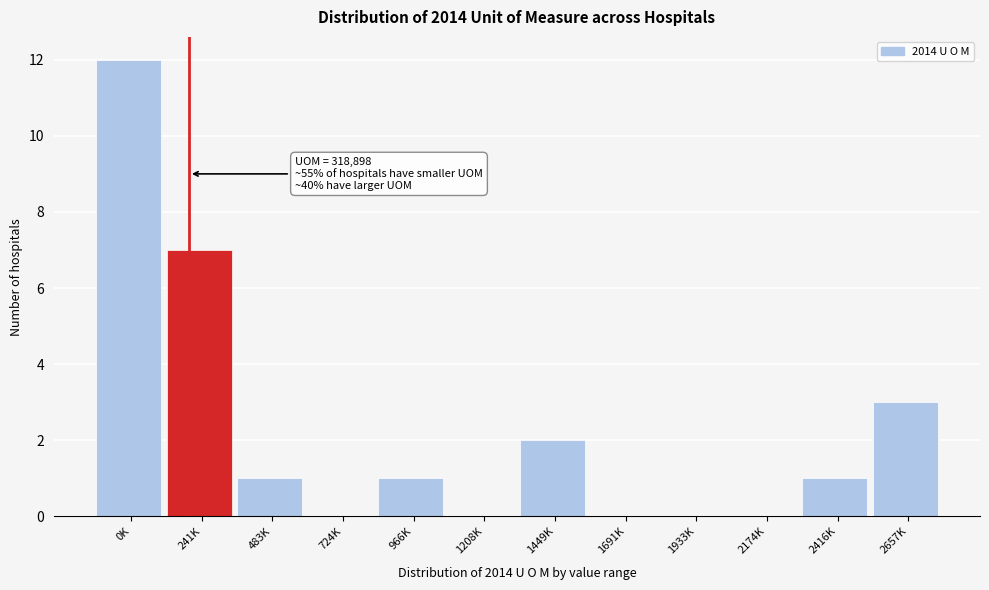

Reading right to left, transcribe all the data shown in this chart.

2657K=3	2416K=1	2174K=0	1933K=0	1691K=0	1449K=2	1208K=0	966K=1	724K=0	483K=1	241K=7	0K=12